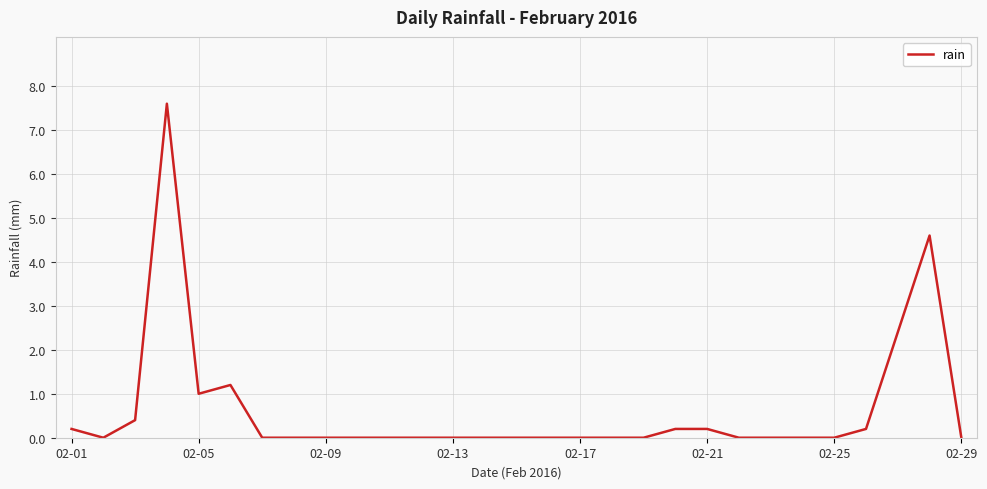

Is this an area chart (filled region under the line)?

No